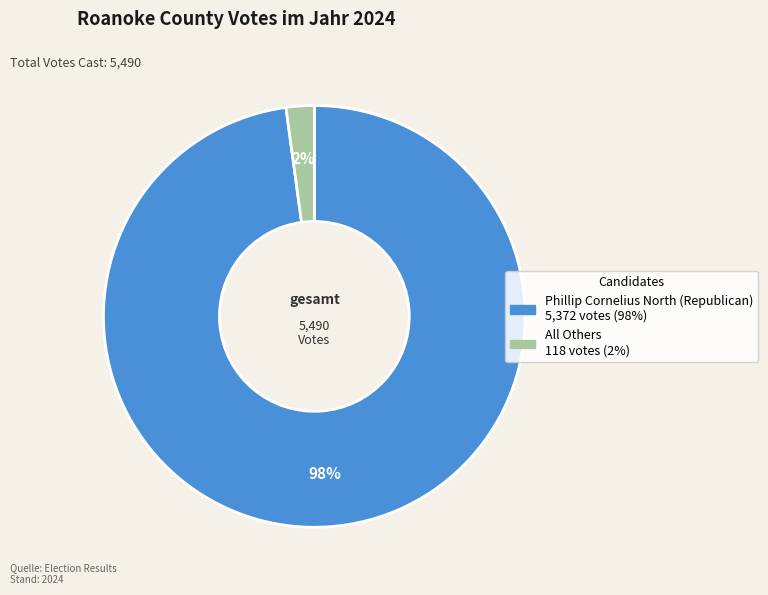

To the nearest percent, what is the difference between the largest and smallest slice percentages?

96%